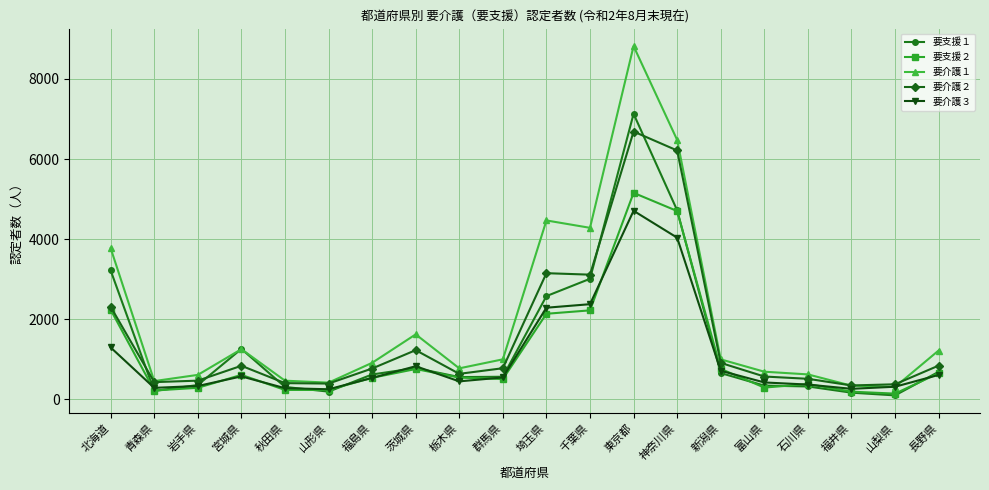

What is the sum of all 要支援２ values?

22845